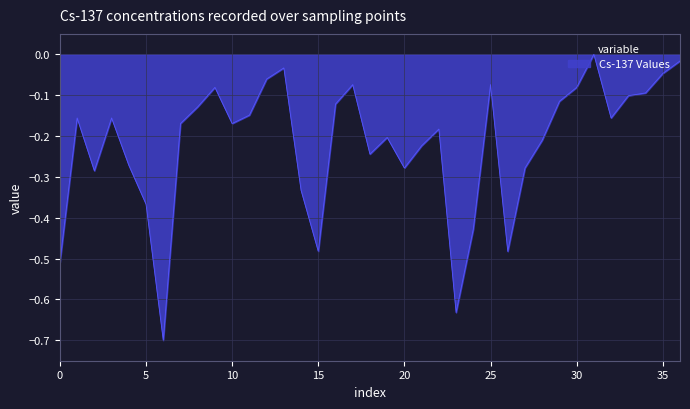

What is the smallest value displayed?

-0.7